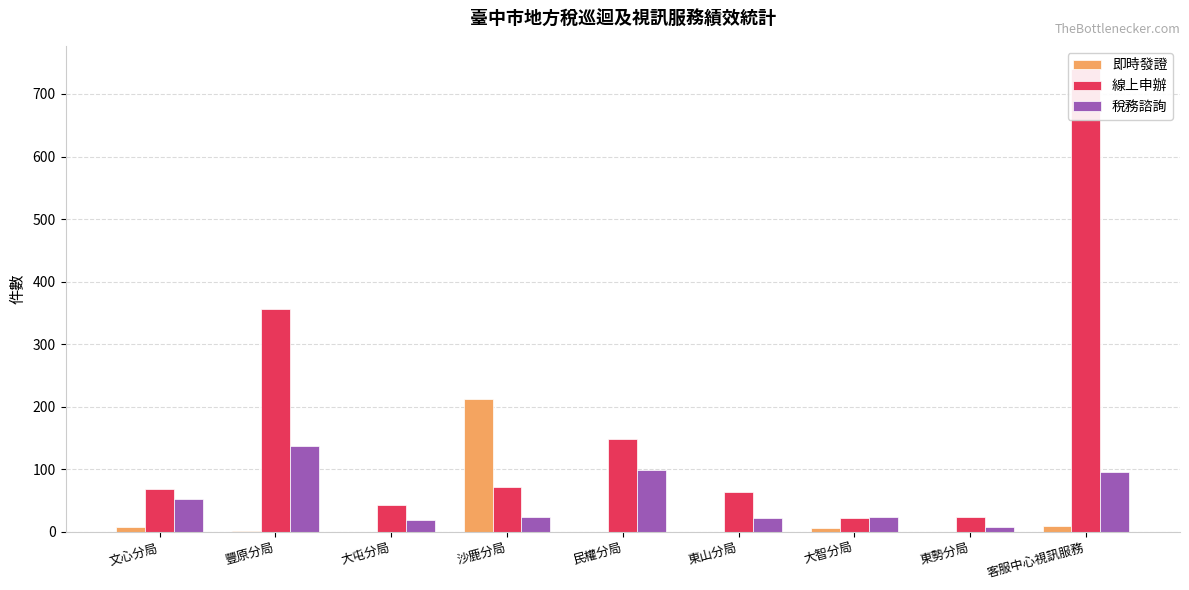

Rank the series at 東勢分局 from lowest to highest value.

即時發證, 稅務諮詢, 線上申辦